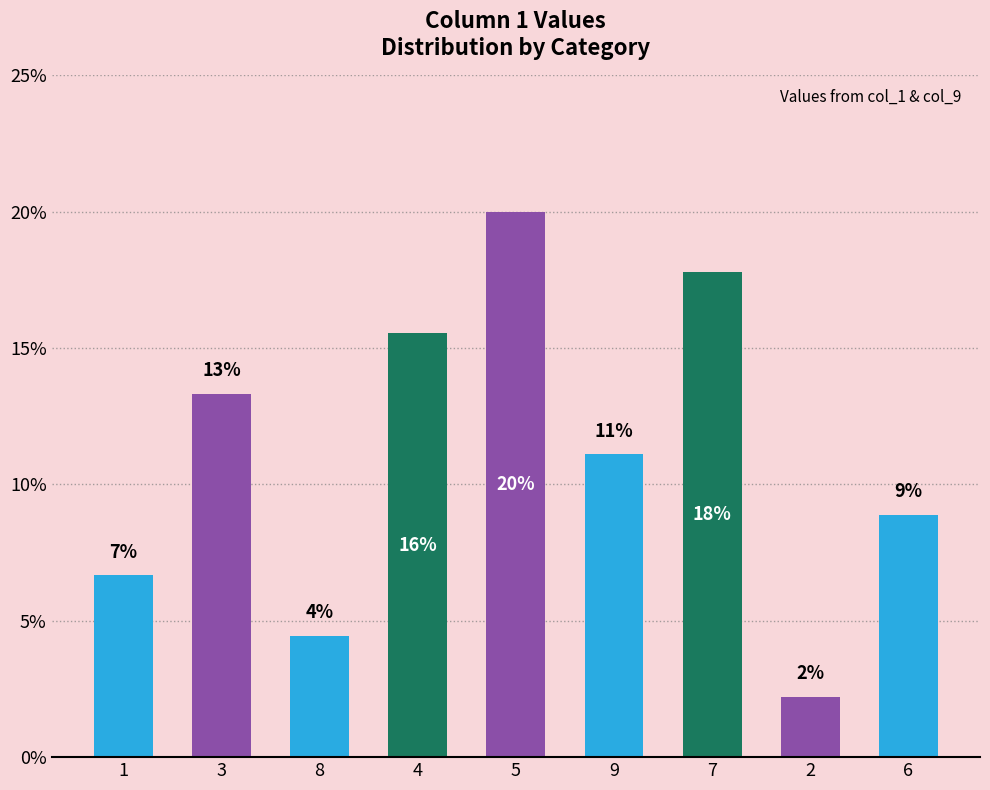

Are the bars horizontal?

No